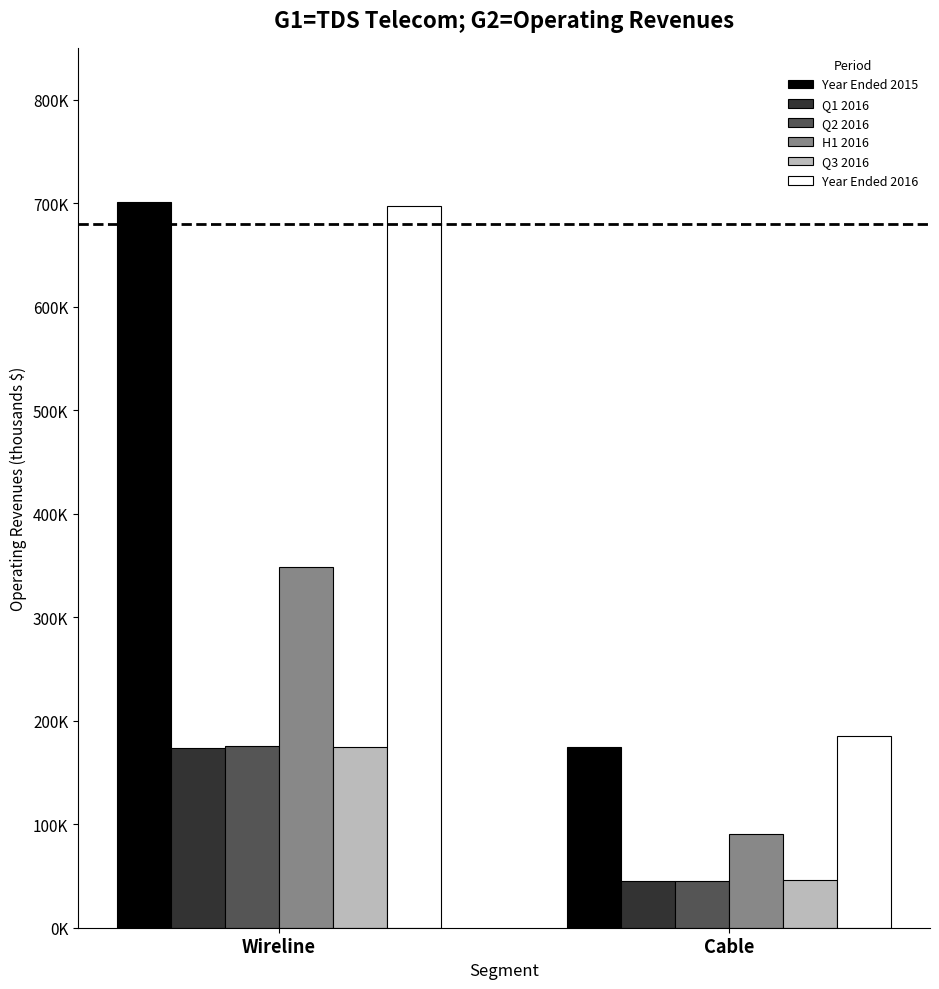

What are all the series names shown in the legend?

Year Ended 2015, Q1 2016, Q2 2016, H1 2016, Q3 2016, Year Ended 2016